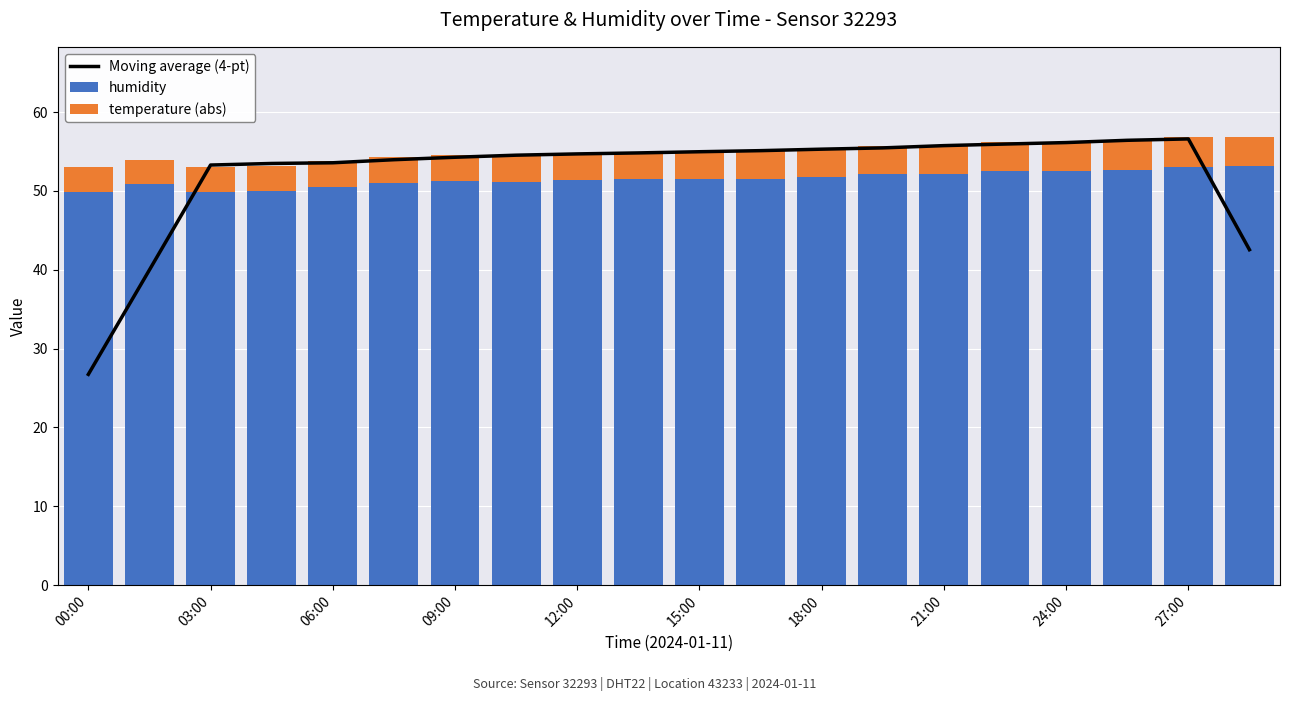

What are all the series names shown in the legend?

Moving average (4-pt), humidity, temperature (abs)